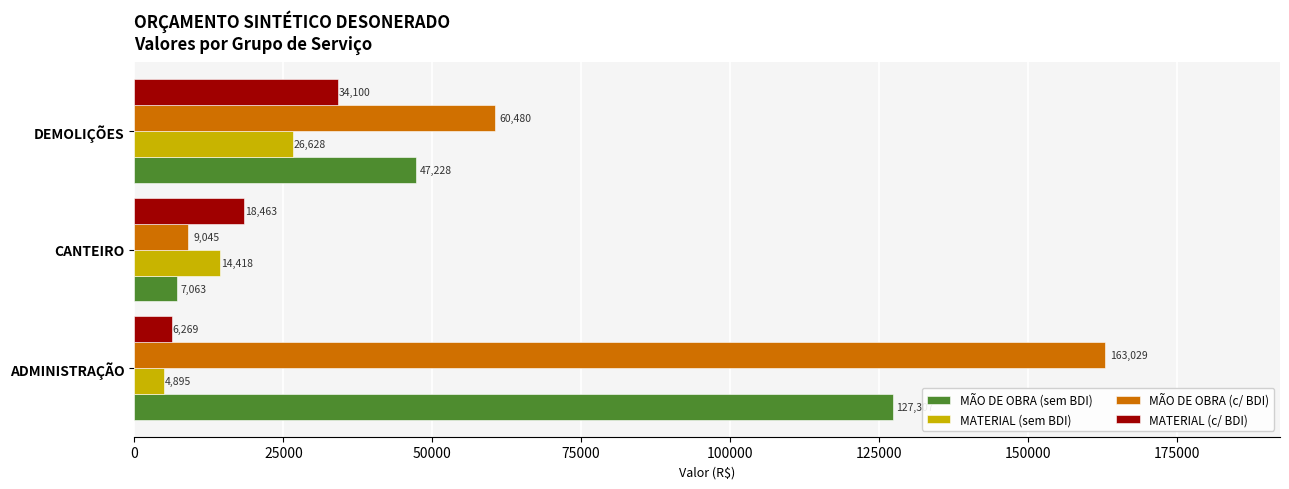

Is the value of MATERIAL (c/ BDI) at CANTEIRO greater than the value of MÃO DE OBRA (sem BDI) at DEMOLIÇÕES?

No